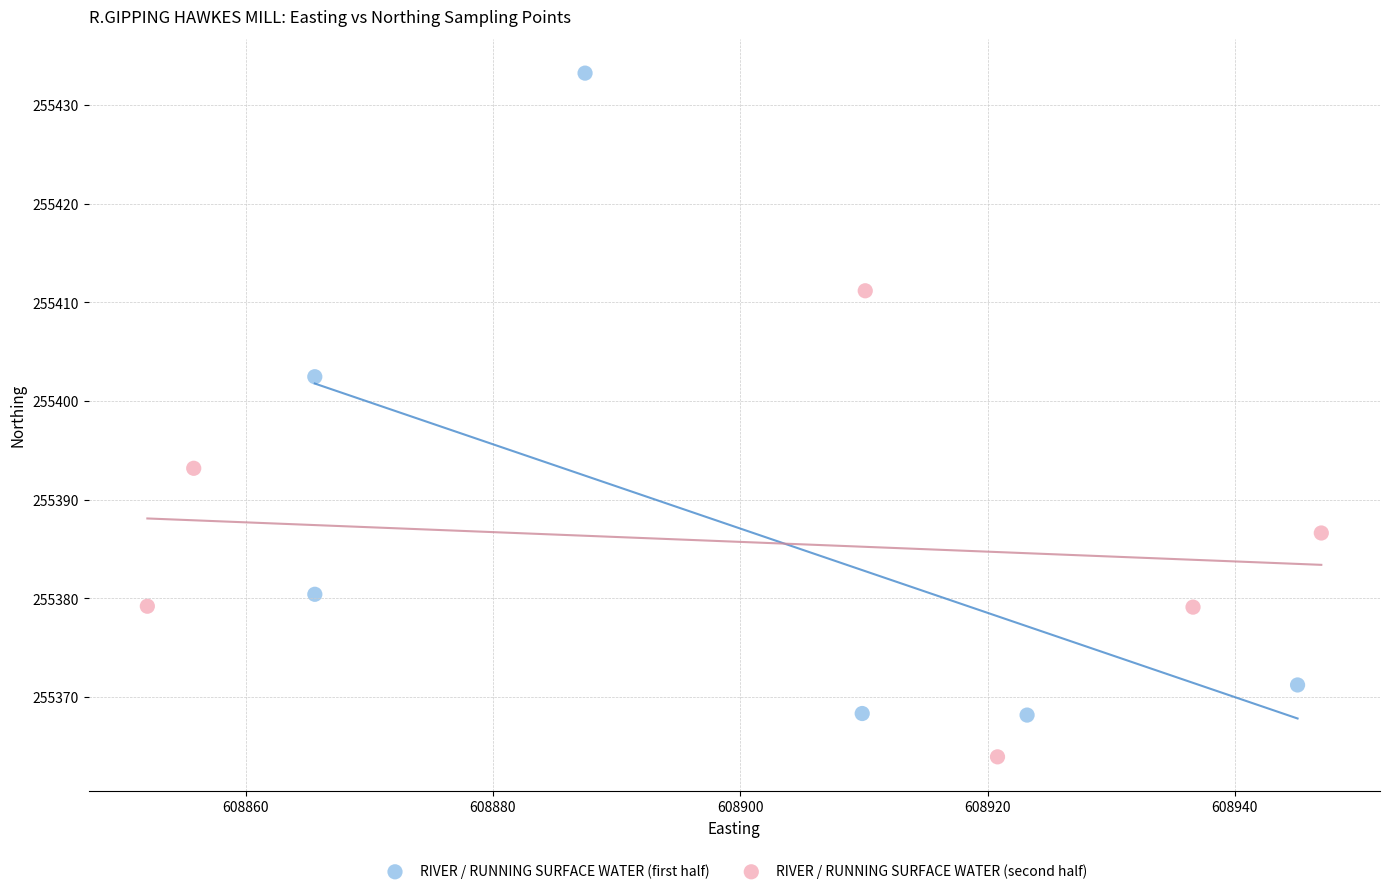

Which series has the largest Y range (max minus min)?

RIVER / RUNNING SURFACE WATER (first half)